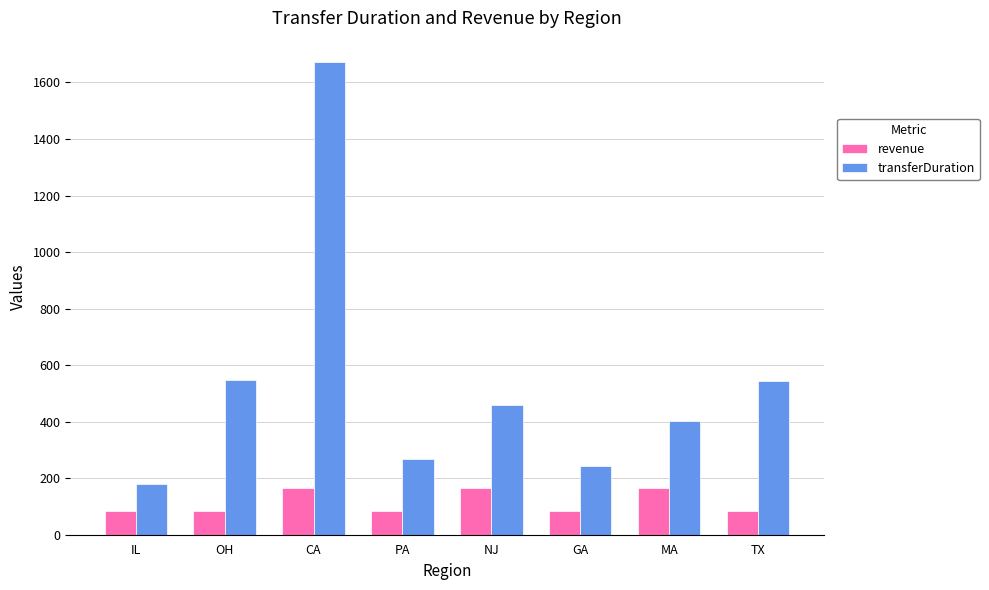

What is the difference between the maximum and minimum values in the transferDuration series?

1494.0